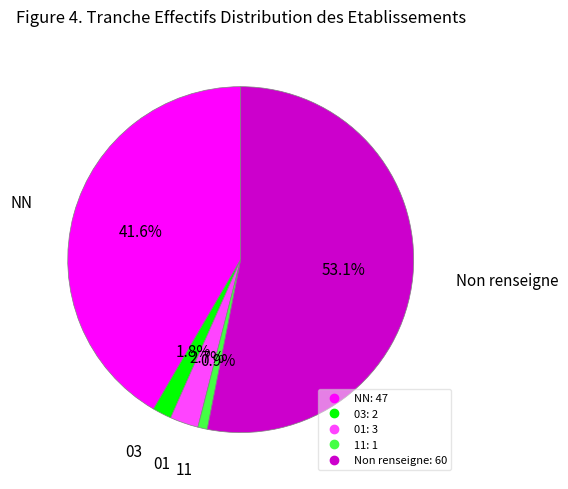

Is there any slice that represents more than half of the pie?

Yes